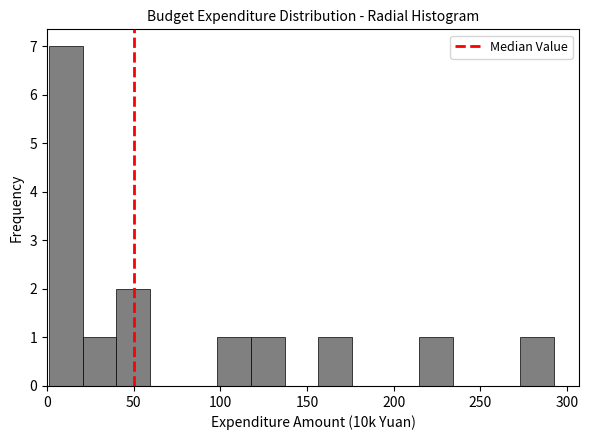

Around what value on the x-axis is the tallest bar? Give the approximate position of its centre, as read against the axis.

10